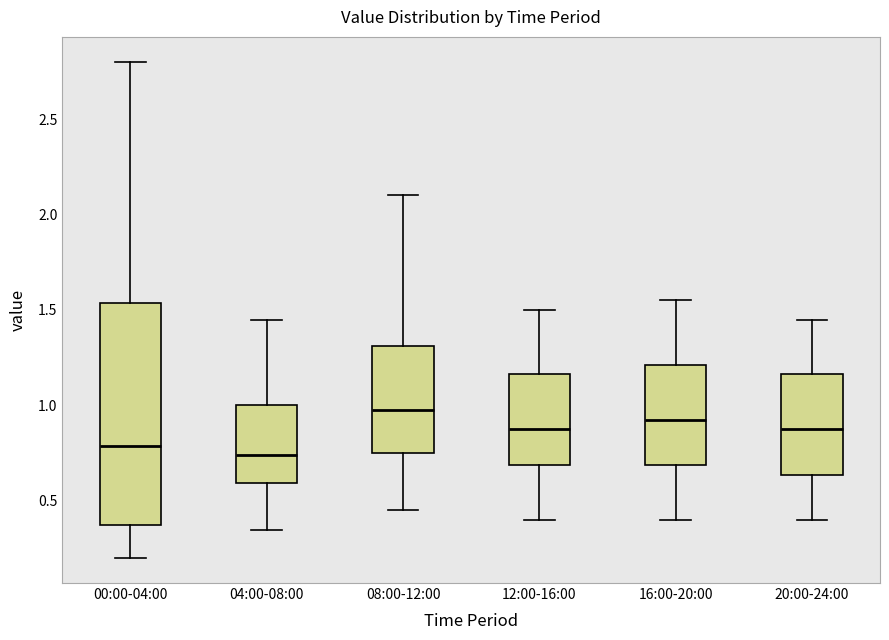

Which box is the tallest, from its lower edge to its upper edge?

00:00-04:00